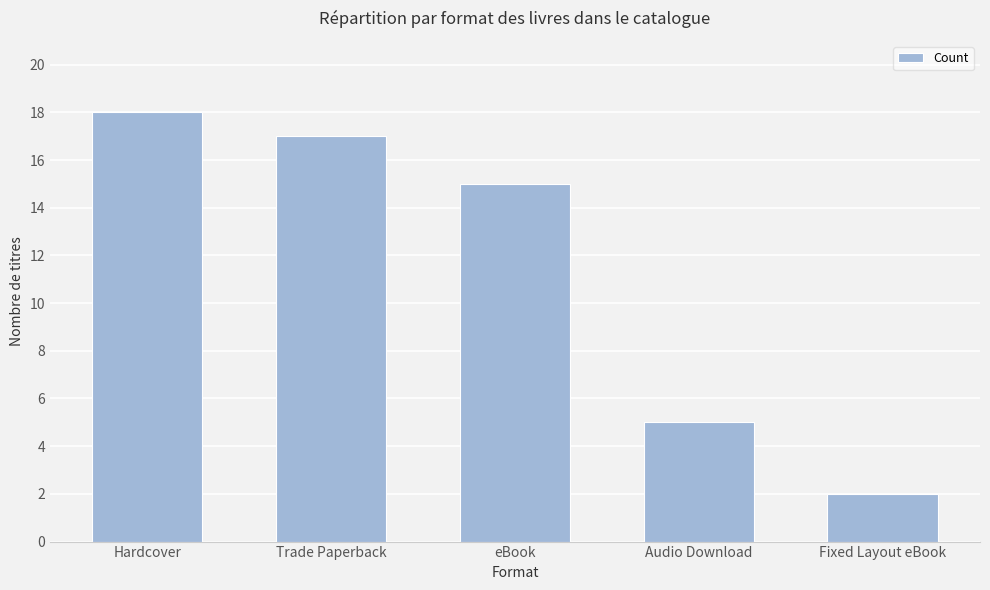

Reading left to right, what are all the values shown in this chart?

18	17	15	5	2